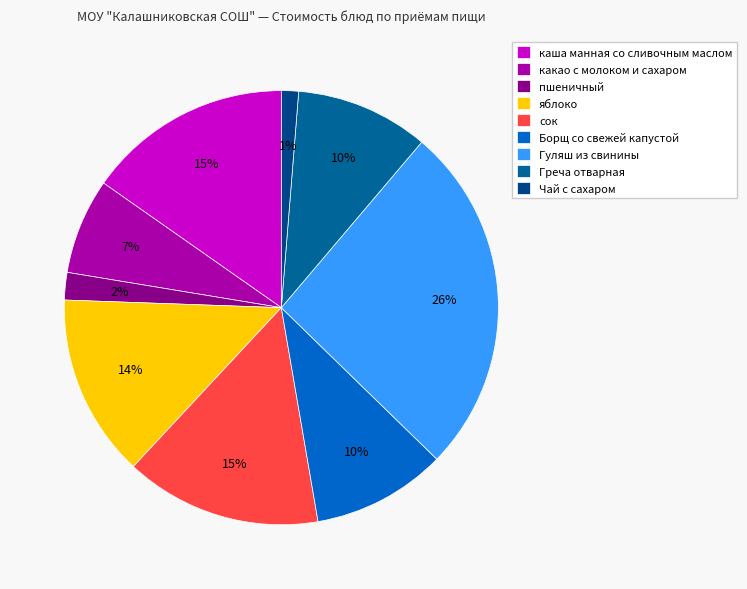

What portion of the pie excludes Гуляш из свинины?

73.9%